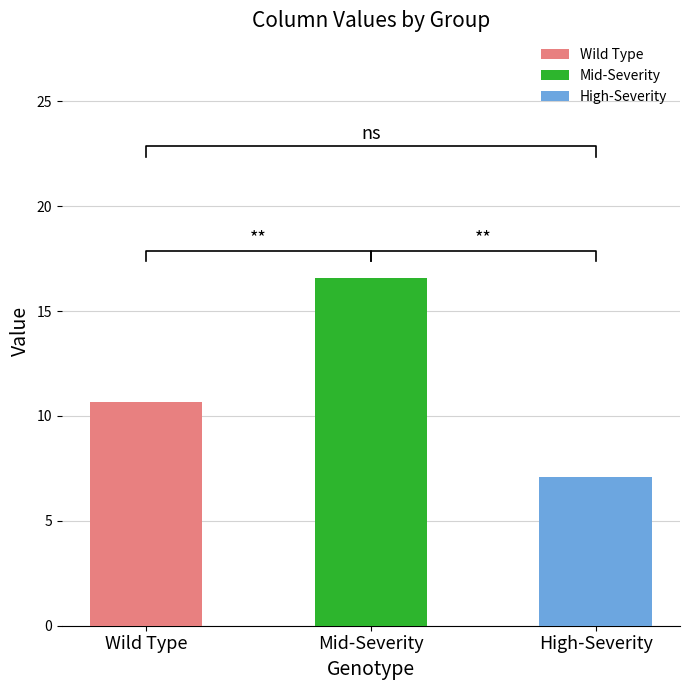

How many series are shown in this chart?

3